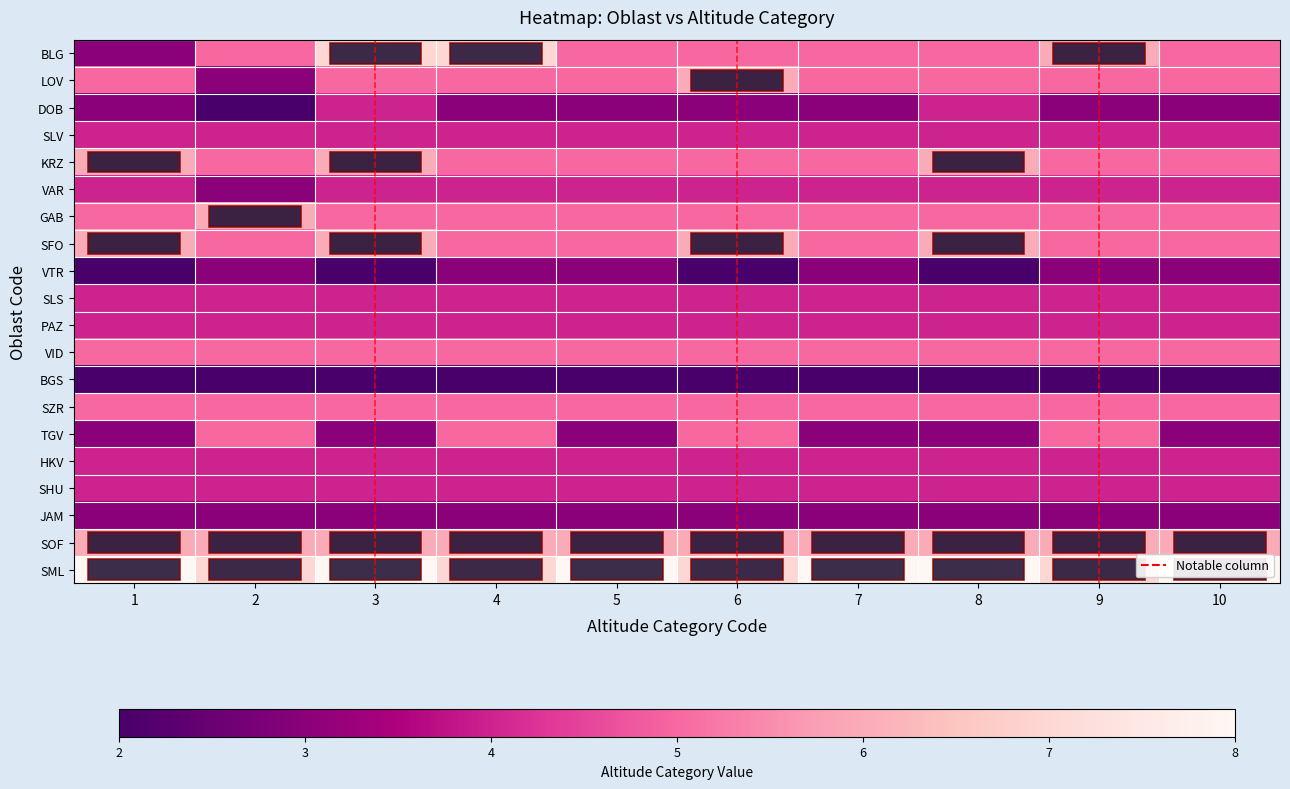

Reading left to right, transcribe all the data shown in this chart.

BLG: 1=3	2=5	3=7	4=7	5=5	6=5	7=5	8=5	9=6	10=5
LOV: 1=5	2=3	3=5	4=5	5=5	6=6	7=5	8=5	9=5	10=5
DOB: 1=3	2=2	3=4	4=3	5=3	6=3	7=3	8=4	9=3	10=3
SLV: 1=4	2=4	3=4	4=4	5=4	6=4	7=4	8=4	9=4	10=4
KRZ: 1=6	2=5	3=6	4=5	5=5	6=5	7=5	8=6	9=5	10=5
VAR: 1=4	2=3	3=4	4=4	5=4	6=4	7=4	8=4	9=4	10=4
GAB: 1=5	2=6	3=5	4=5	5=5	6=5	7=5	8=5	9=5	10=5
SFO: 1=6	2=5	3=6	4=5	5=5	6=6	7=5	8=6	9=5	10=5
VTR: 1=2	2=3	3=2	4=3	5=3	6=2	7=3	8=2	9=3	10=3
SLS: 1=4	2=4	3=4	4=4	5=4	6=4	7=4	8=4	9=4	10=4
PAZ: 1=4	2=4	3=4	4=4	5=4	6=4	7=4	8=4	9=4	10=4
VID: 1=5	2=5	3=5	4=5	5=5	6=5	7=5	8=5	9=5	10=5
BGS: 1=2	2=2	3=2	4=2	5=2	6=2	7=2	8=2	9=2	10=2
SZR: 1=5	2=5	3=5	4=5	5=5	6=5	7=5	8=5	9=5	10=5
TGV: 1=3	2=5	3=3	4=5	5=3	6=5	7=3	8=3	9=5	10=3
HKV: 1=4	2=4	3=4	4=4	5=4	6=4	7=4	8=4	9=4	10=4
SHU: 1=4	2=4	3=4	4=4	5=4	6=4	7=4	8=4	9=4	10=4
JAM: 1=3	2=3	3=3	4=3	5=3	6=3	7=3	8=3	9=3	10=3
SOF: 1=6	2=6	3=6	4=6	5=6	6=6	7=6	8=6	9=6	10=6
SML: 1=8	2=7	3=8	4=7	5=8	6=7	7=8	8=8	9=7	10=8